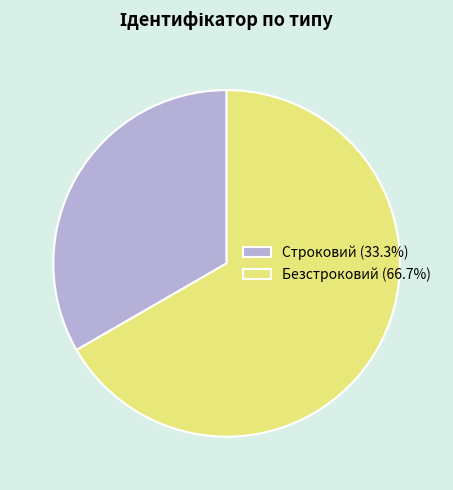

Rank the categories by value from highest to lowest.

Безстроковий, Строковий